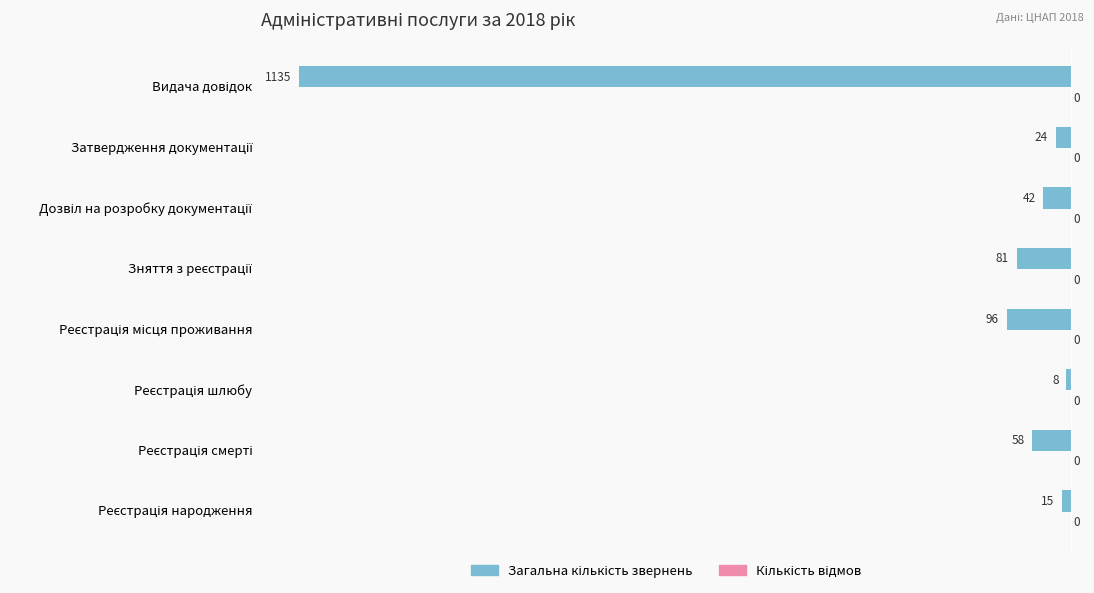

How many bars are there in total?

8